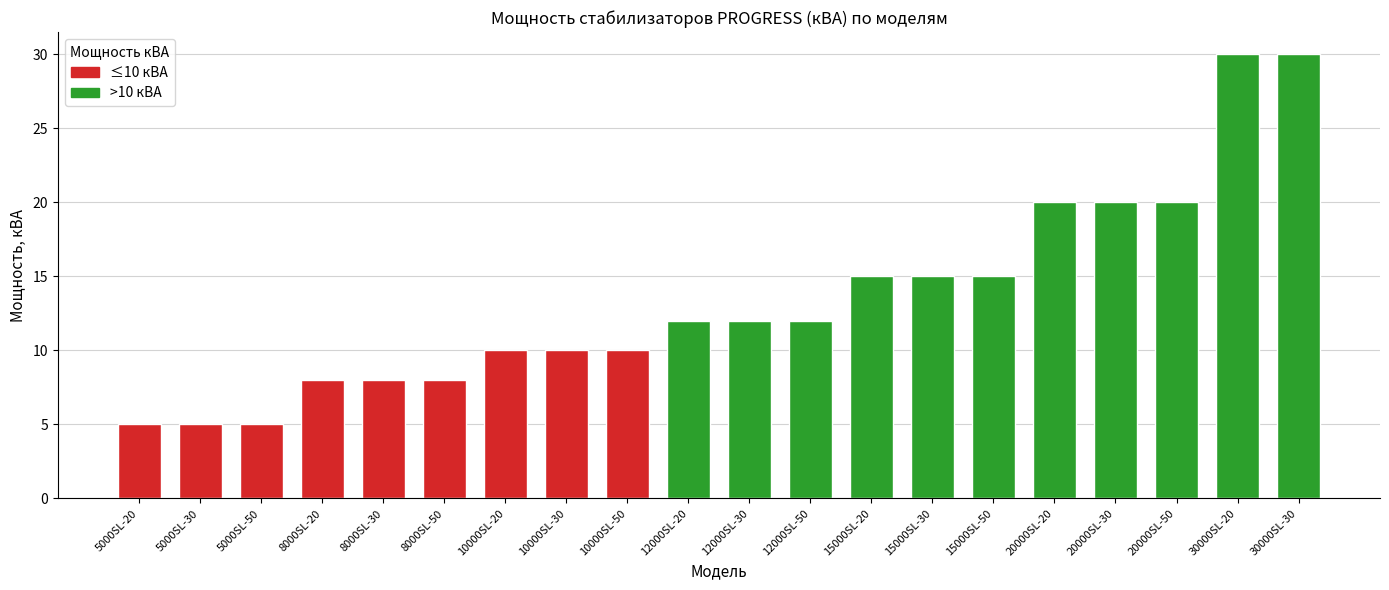

What is the greatest value displayed?

30